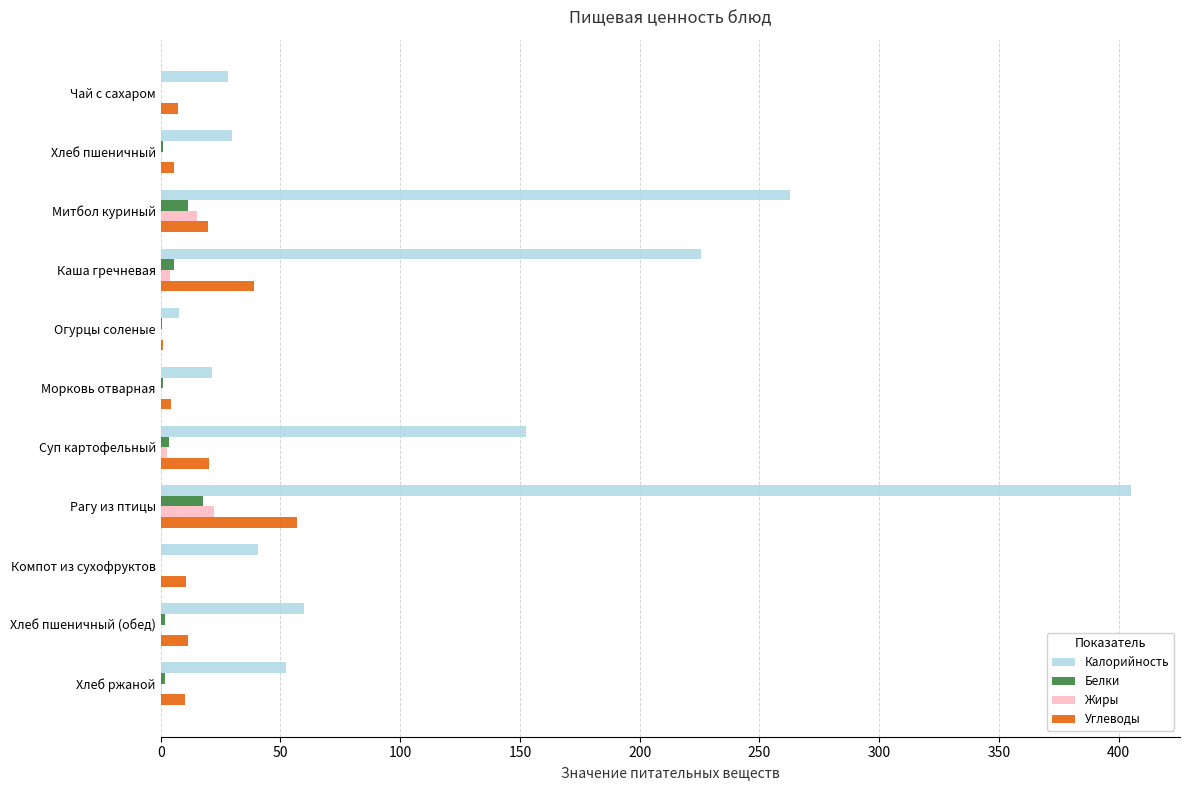

Which category has the highest value in the Калорийность series?

Рагу из птицы